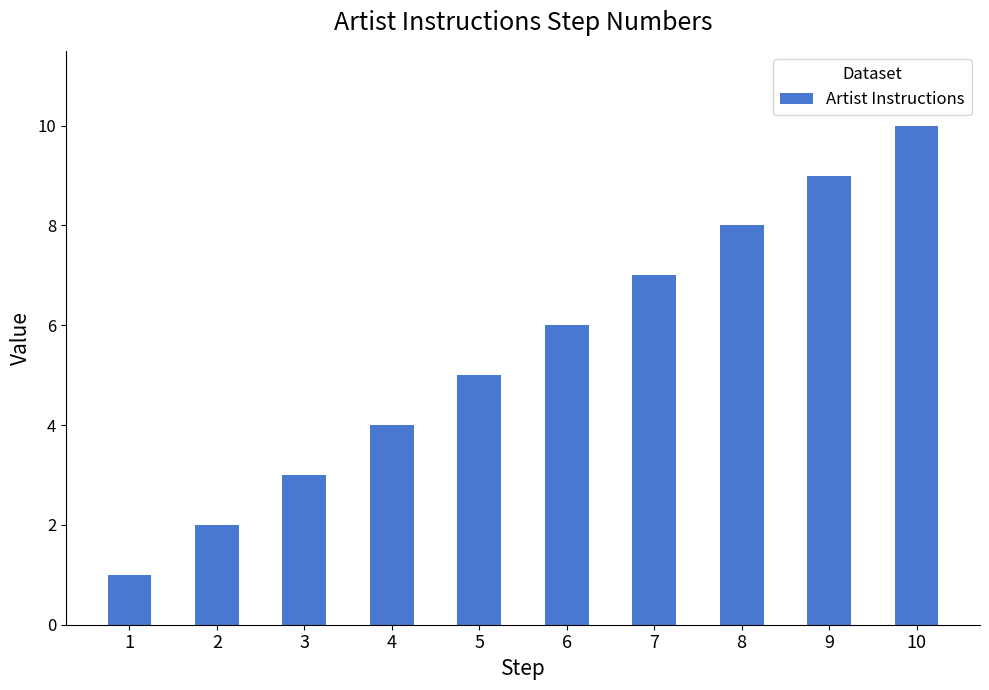

Rank the categories by value from highest to lowest.

10, 9, 8, 7, 6, 5, 4, 3, 2, 1